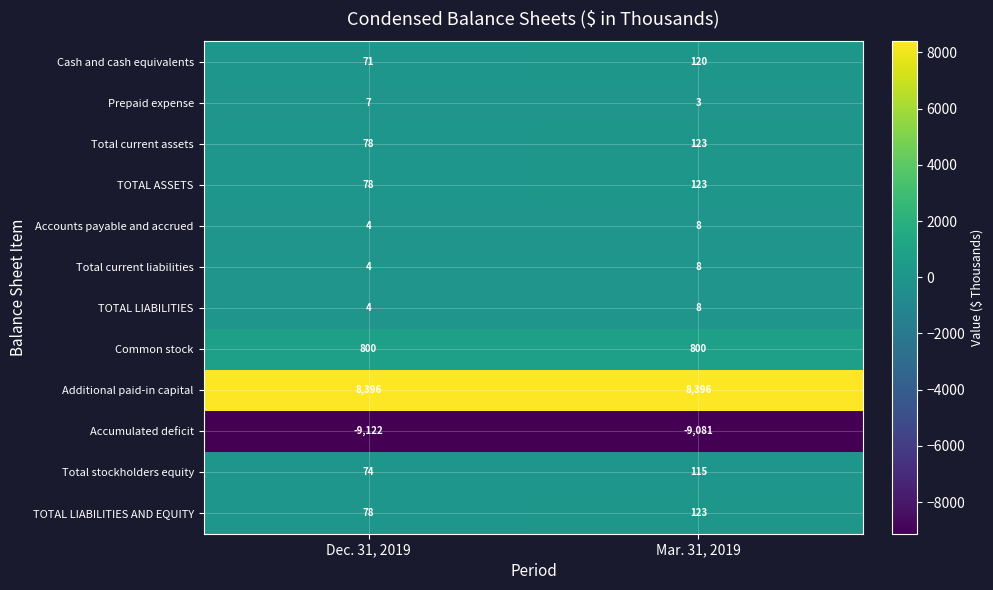

What is the greatest value displayed?

8396